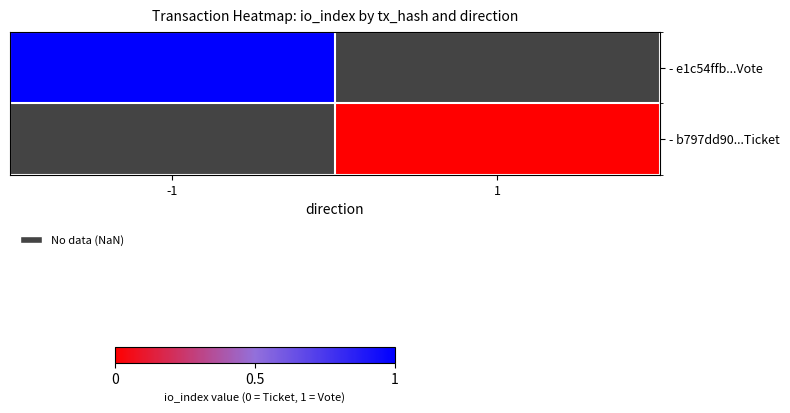

Which has a higher value, 1 or -1?

-1